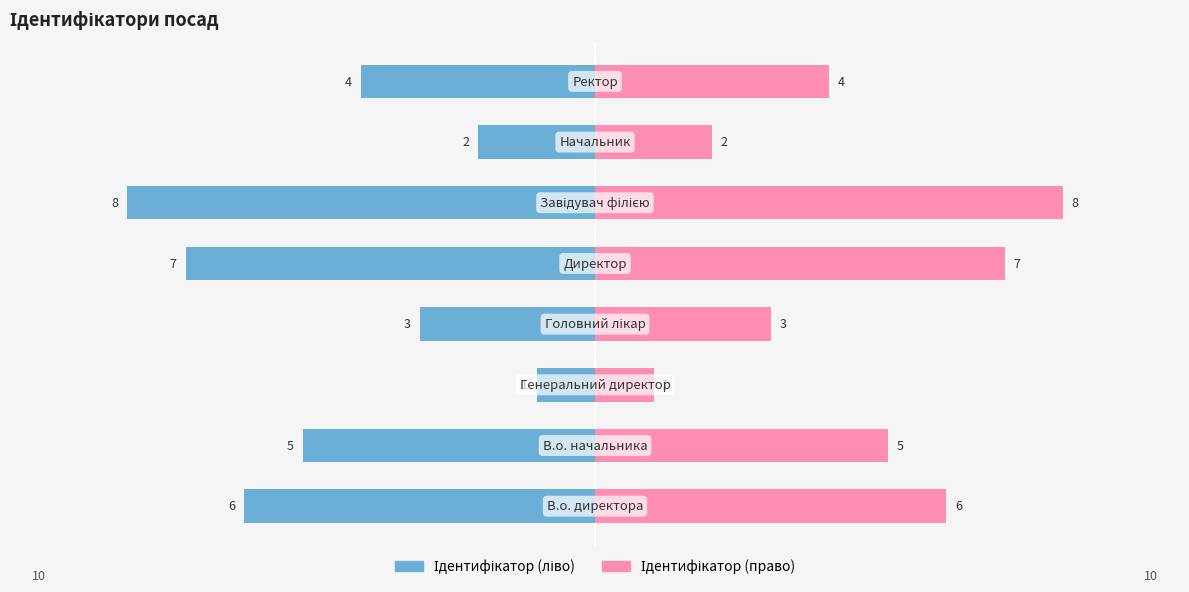

Reading right to left, extract all data points from this chart.

Ідентифікатор (ліво): 7.5=-4	5.0=-2	2.5=-8	0.0=-7	−2.5=-3	−5.0=-1	−7.5=-5	−10.0=-6
Ідентифікатор (право): 7.5=4	5.0=2	2.5=8	0.0=7	−2.5=3	−5.0=1	−7.5=5	−10.0=6